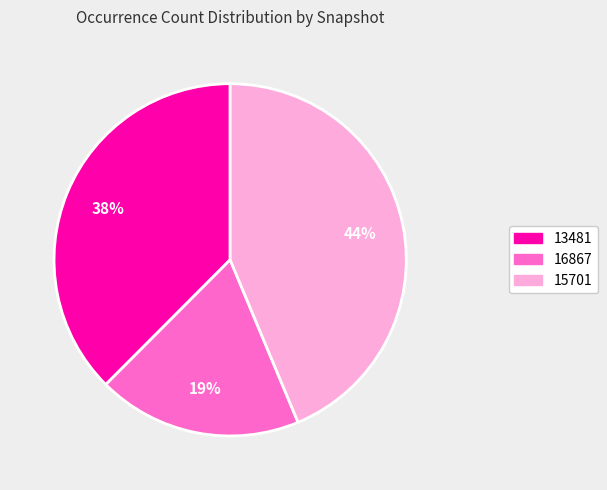

Is there a majority slice in this chart?

No